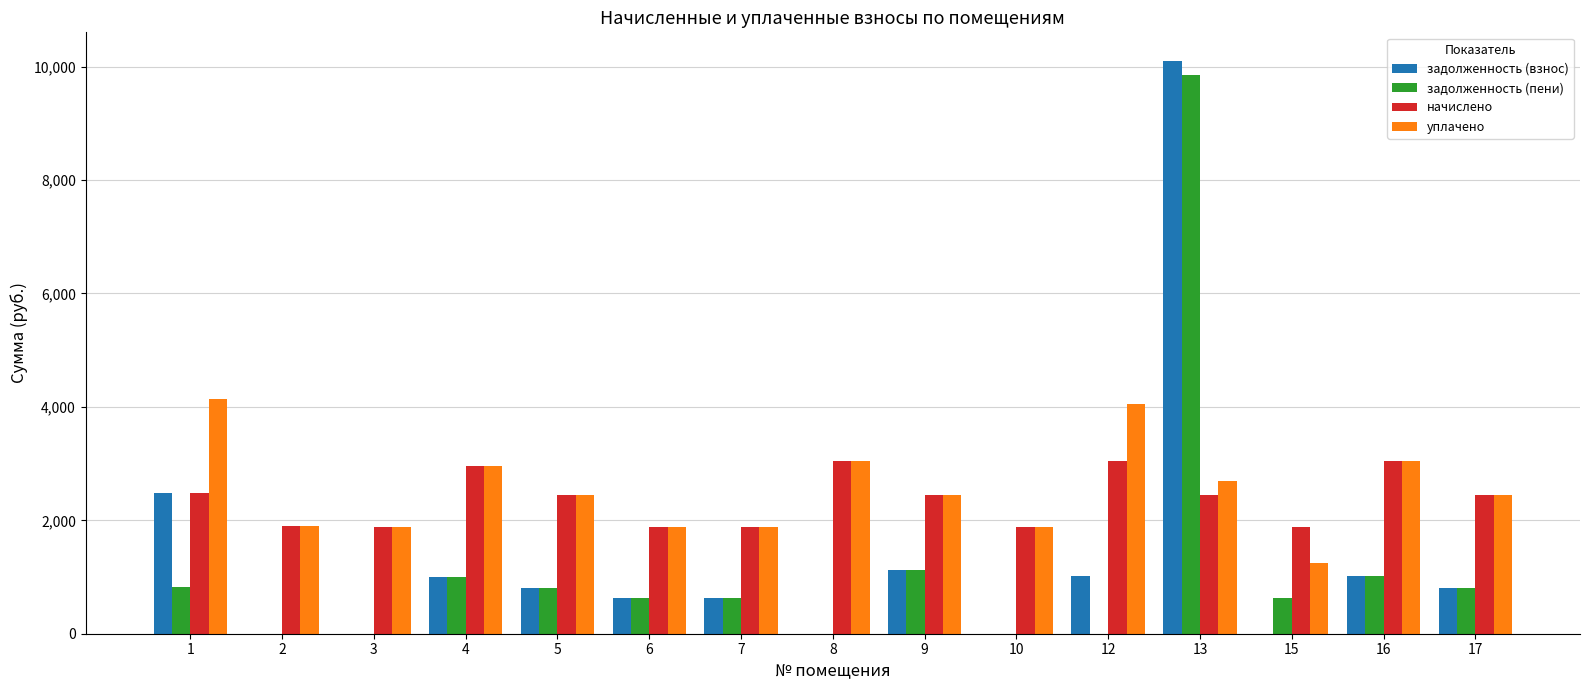

The value of уплачено at 1 is 4142.1. True or false?

True